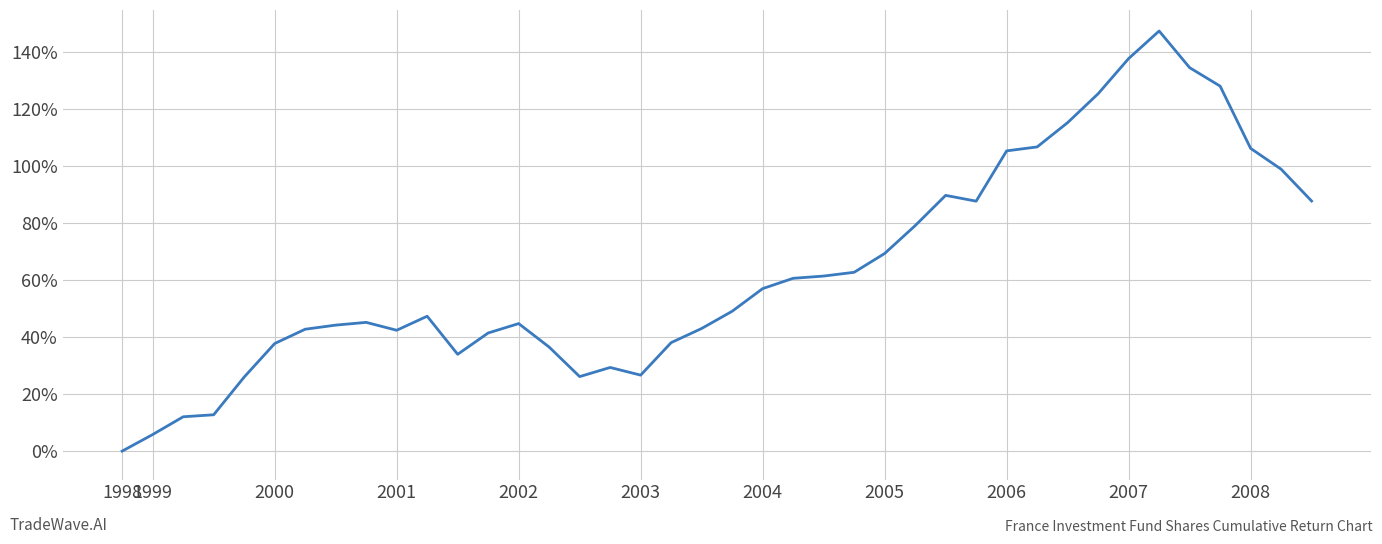

What is the maximum value shown in the chart?

147.2